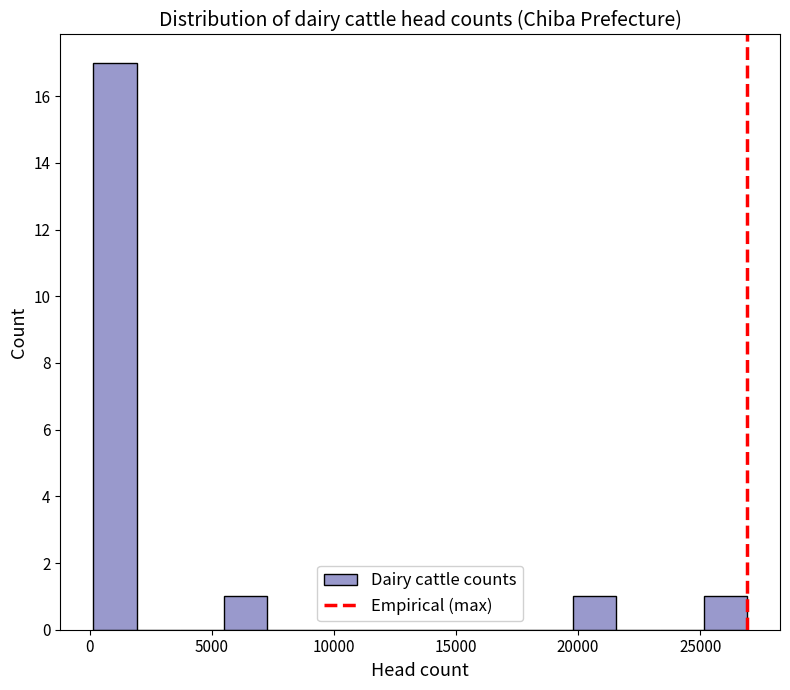

Read against the x-axis, roughly where is the centre of the tallest bar?

1000